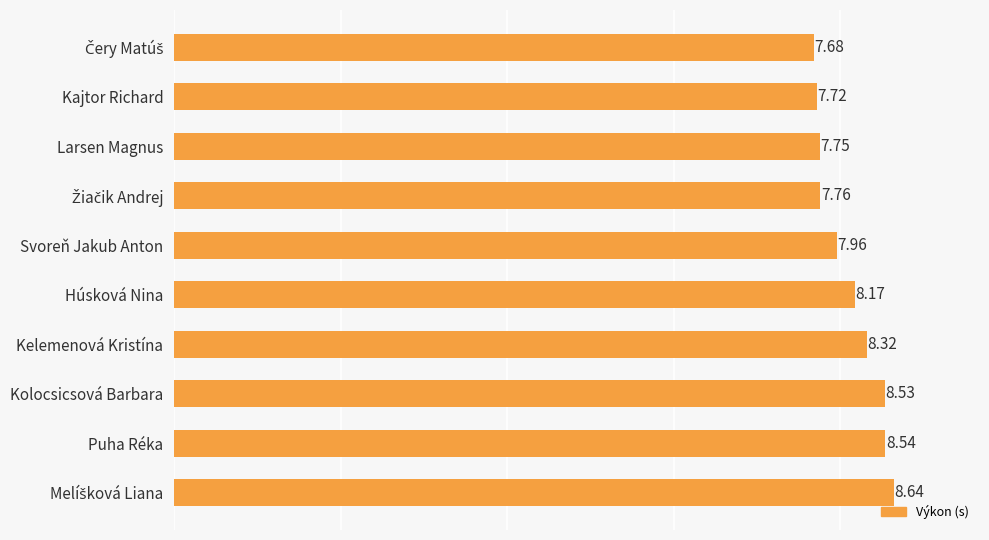

What is the label of the 3rd bar from the bottom?

Kolocsicsová Barbara